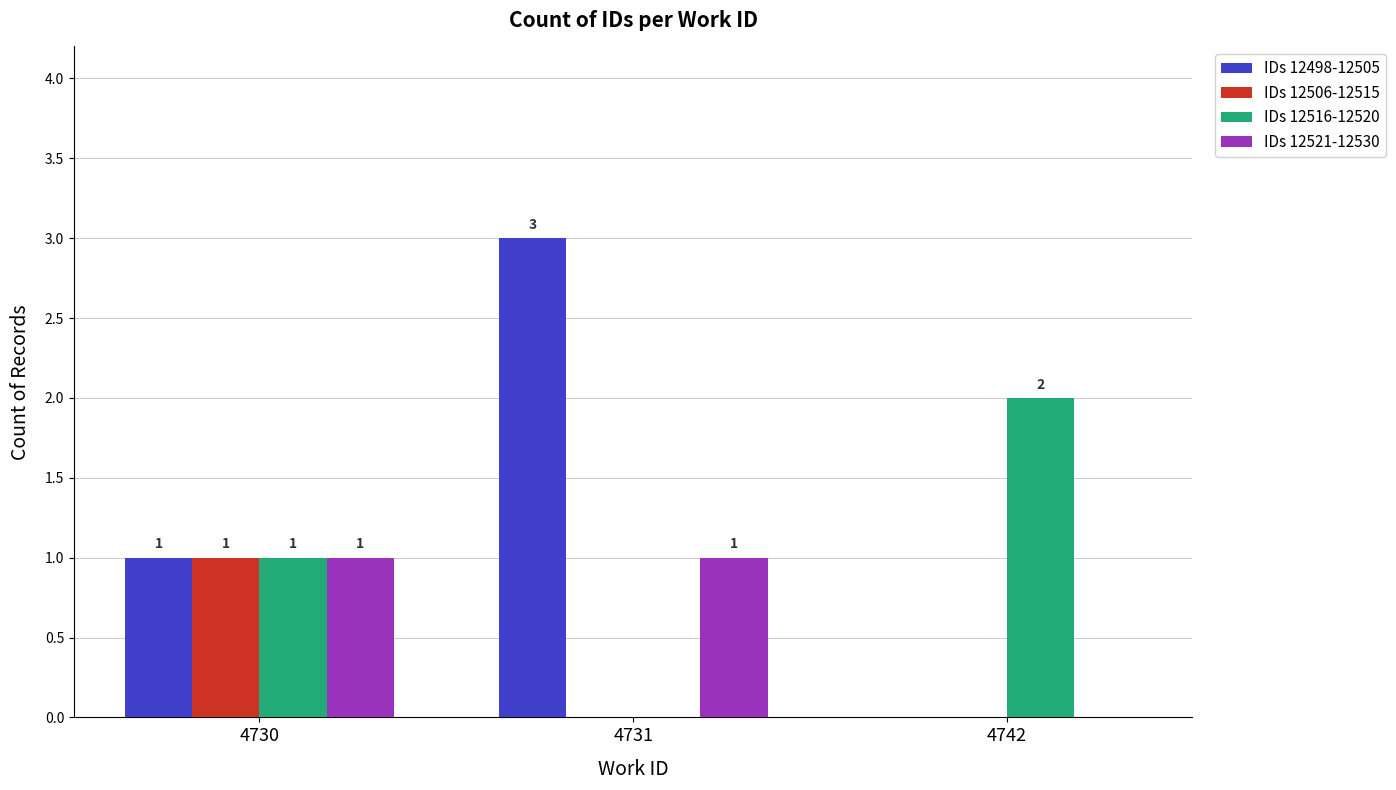

How many positive values does the IDs 12506-12515 series have?

1